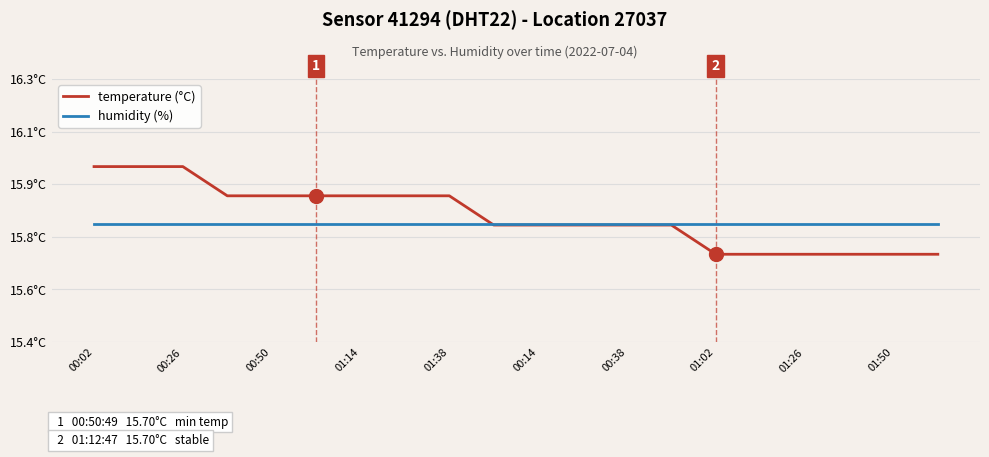

How many times do temperature (°C) and humidity (%) cross each other?

1